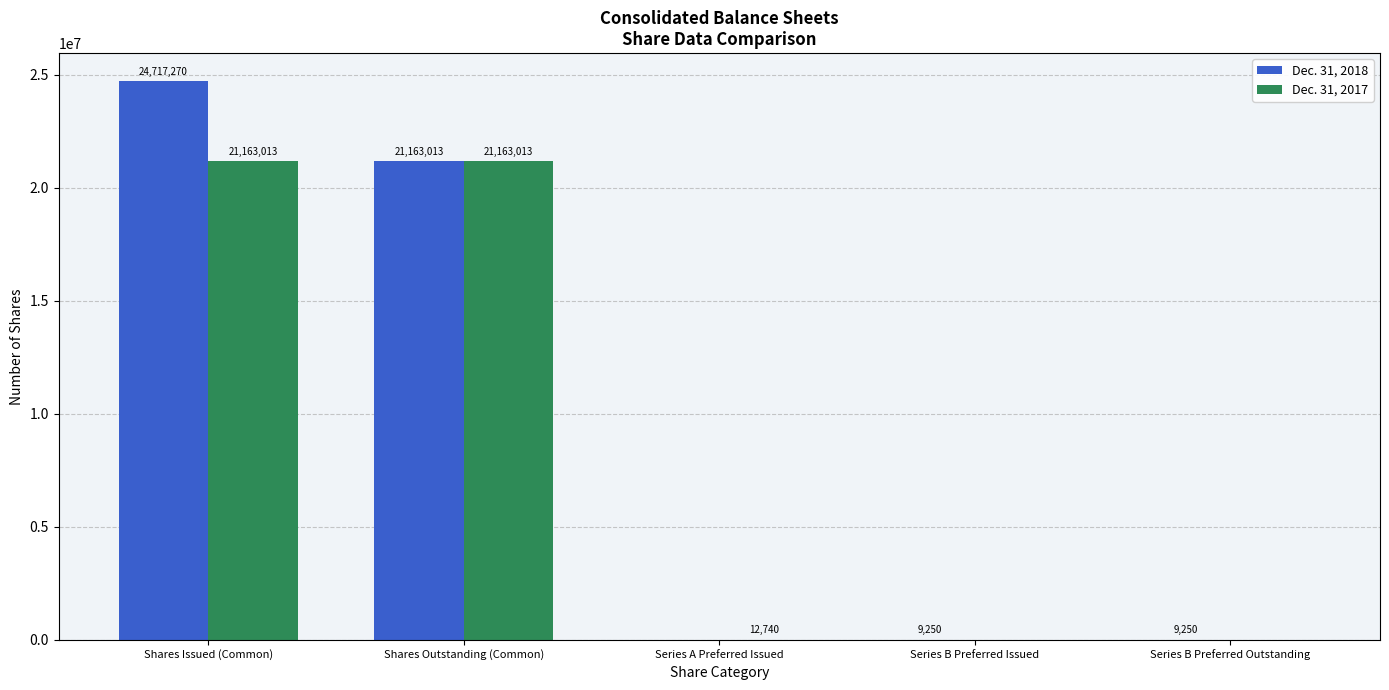

Reading right to left, transcribe all the data shown in this chart.

Dec. 31, 2018: Series B Preferred Outstanding=9250	Series B Preferred Issued=9250	Series A Preferred Issued=0	Shares Outstanding (Common)=21163013	Shares Issued (Common)=24717270
Dec. 31, 2017: Series B Preferred Outstanding=0	Series B Preferred Issued=0	Series A Preferred Issued=12740	Shares Outstanding (Common)=21163013	Shares Issued (Common)=21163013